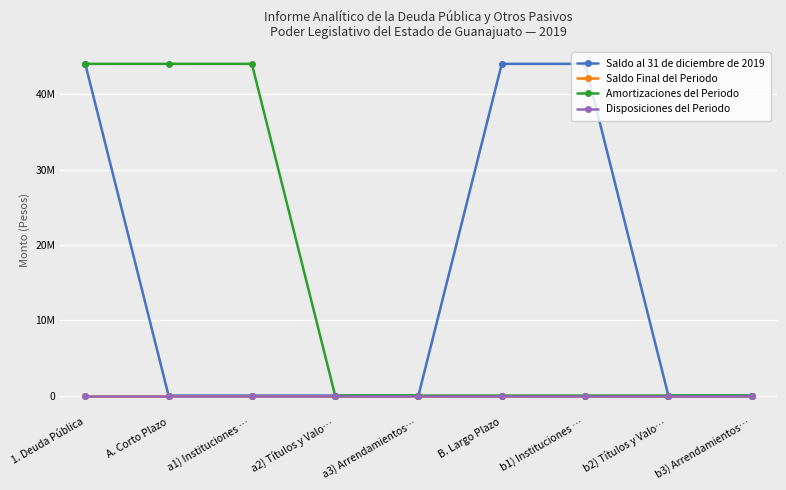

True or false: Disposiciones del Periodo and Saldo Final del Periodo cross at least once.

False